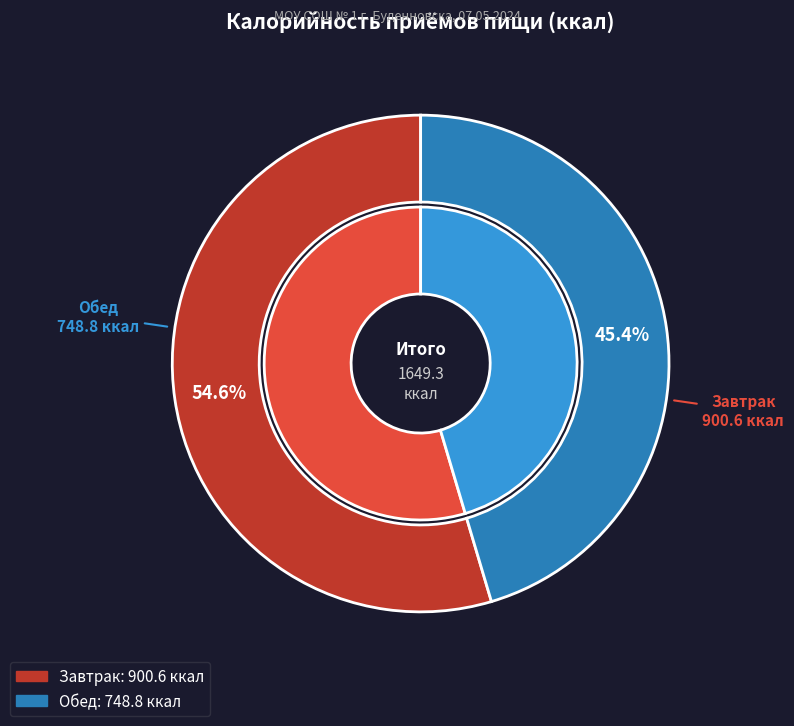

Rank the categories by value from lowest to highest.

Обед, Завтрак